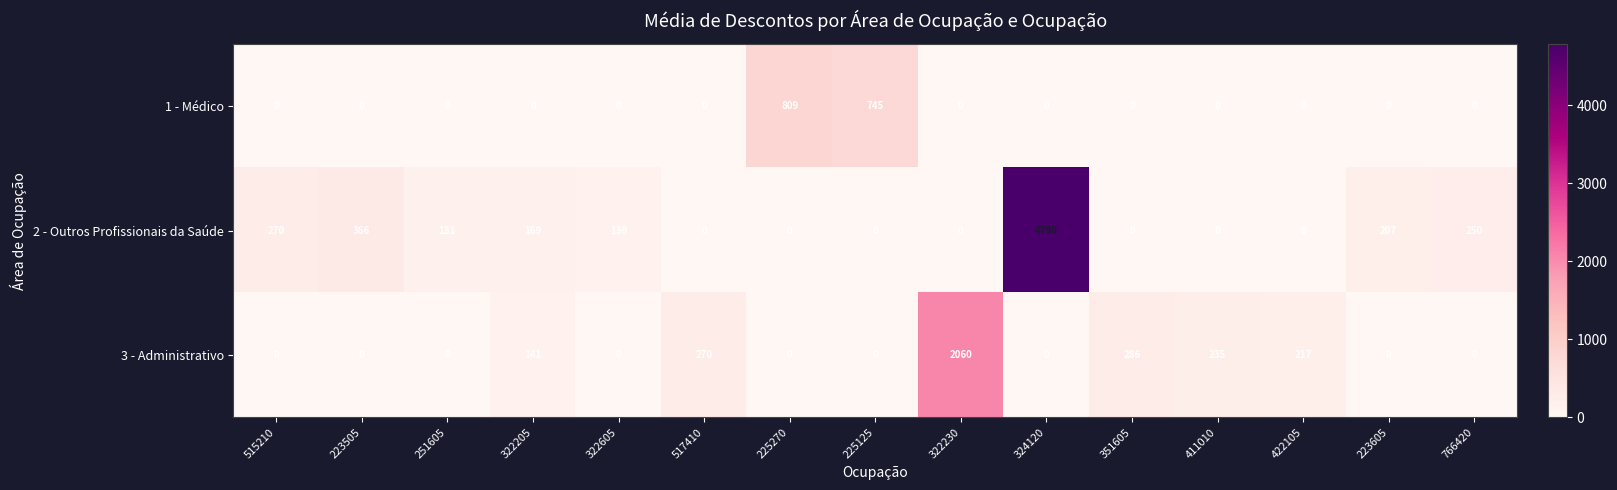

What is the sum of the 3 - Administrativo values at 515210 and 422105?

217